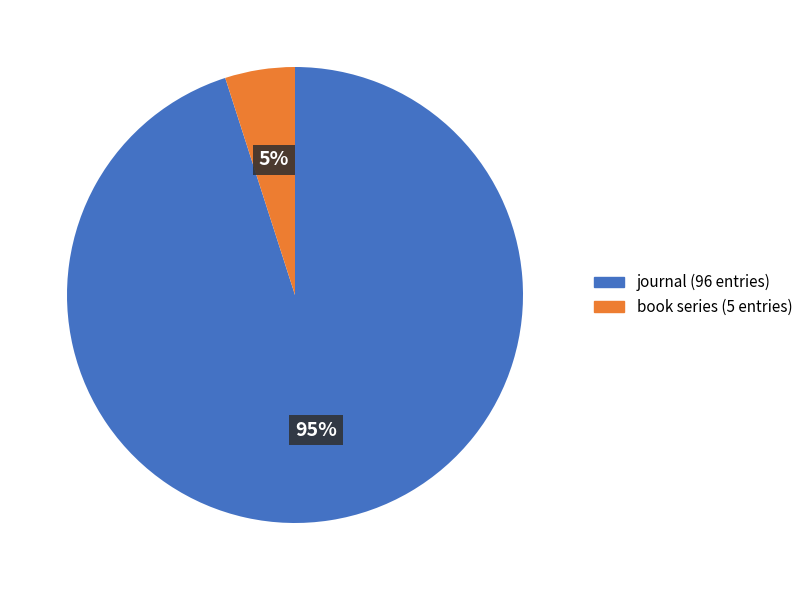

Is book series the majority of the pie?

No